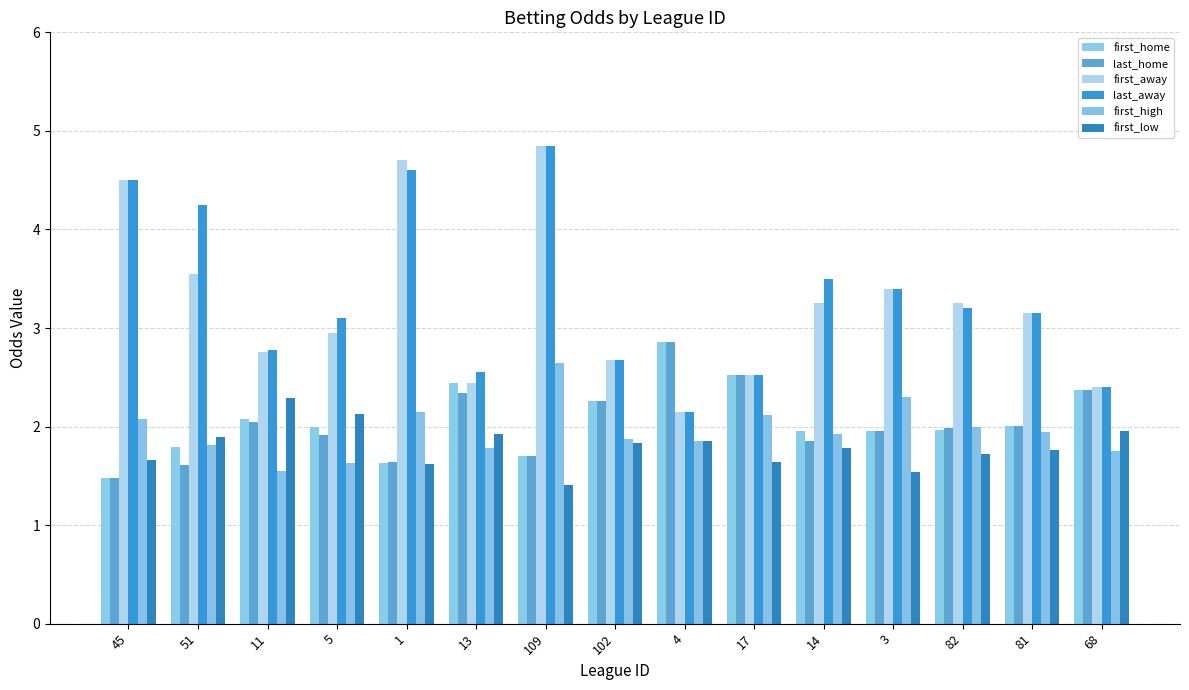

True or false: last_away has a value of 2.1 at 4.

True